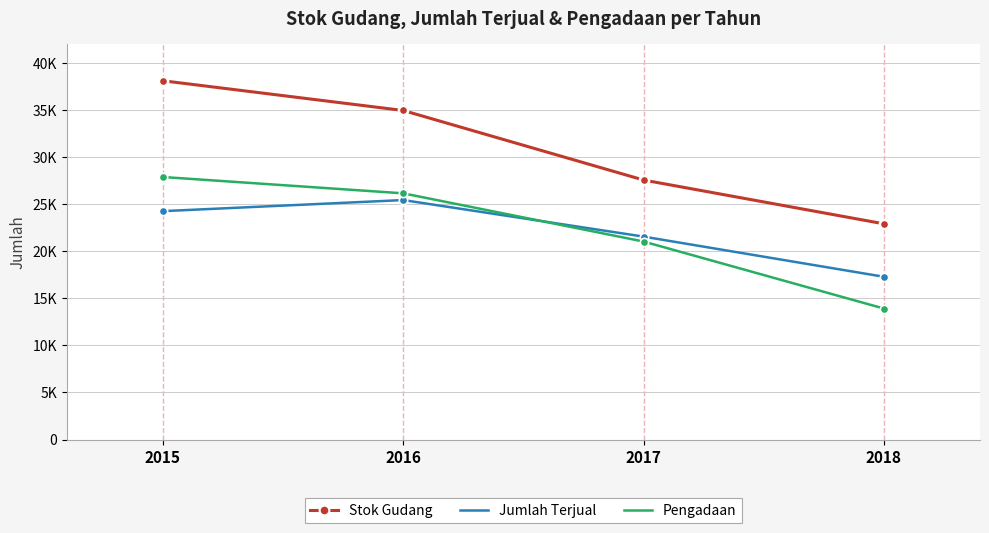

Reading right to left, list all the values displayed in this chart.

Stok Gudang: 2018=22911	2017=27562	2016=34948	2015=38106
Jumlah Terjual: 2018=17288	2017=21554	2016=25435	2015=24257
Pengadaan: 2018=13913	2017=21030	2016=26150	2015=27883